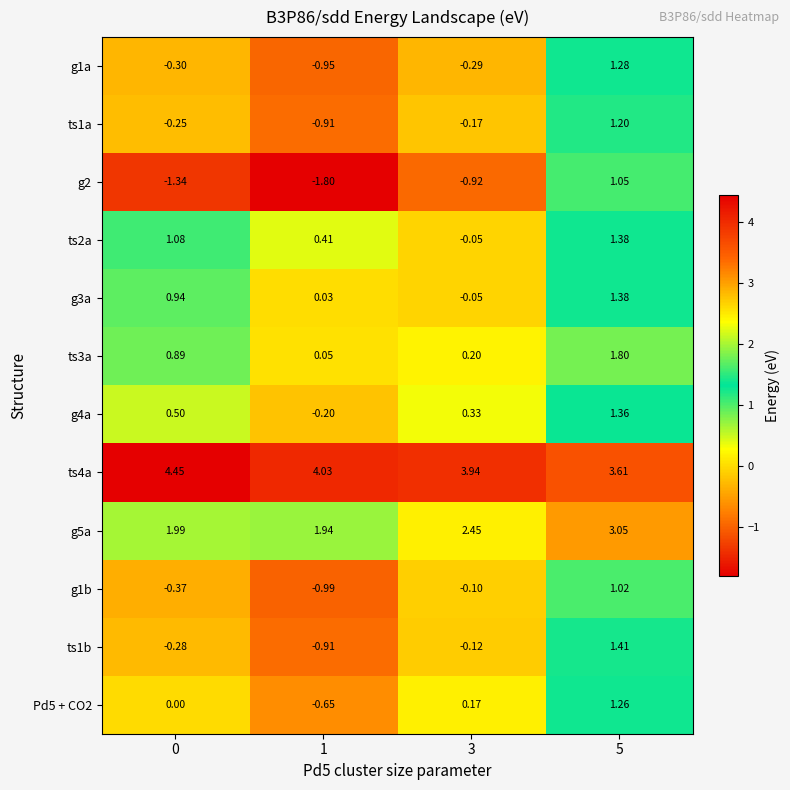

How many distinct data groups are displayed?

12